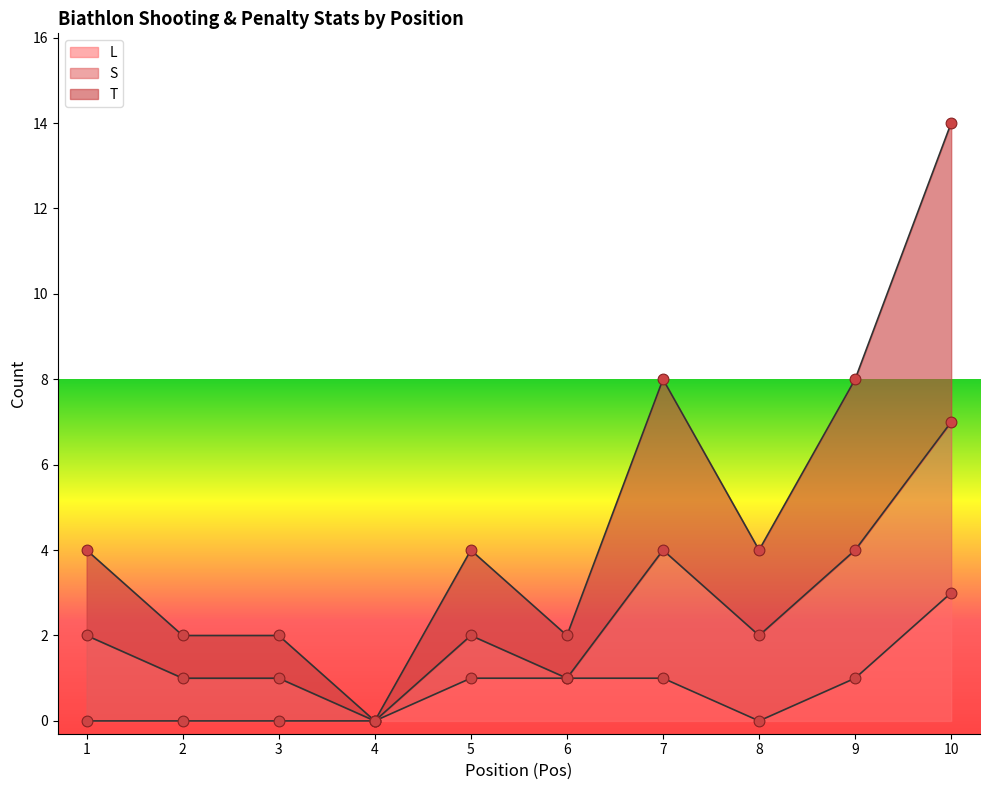

At which category is the sum across all series the highest?

10